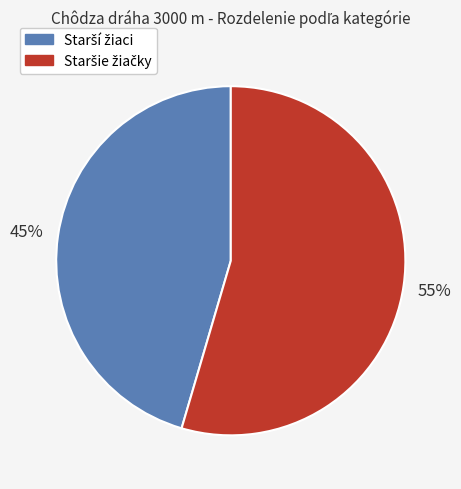

To the nearest percent, what is the average slice percentage?

50%